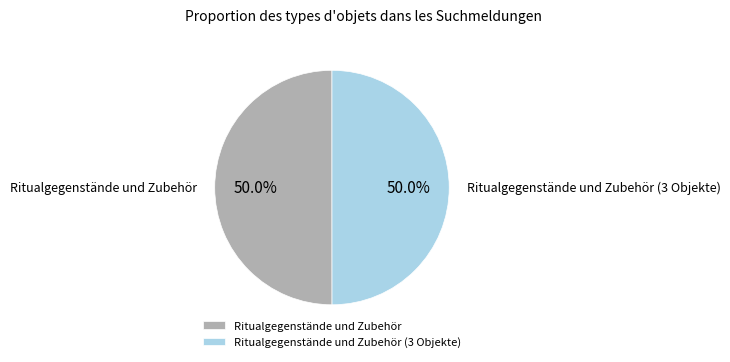

Approximately how many times larger is the value at Ritualgegenstände und Zubehör (3 Objekte) compared to Ritualgegenstände und Zubehör?

1.0